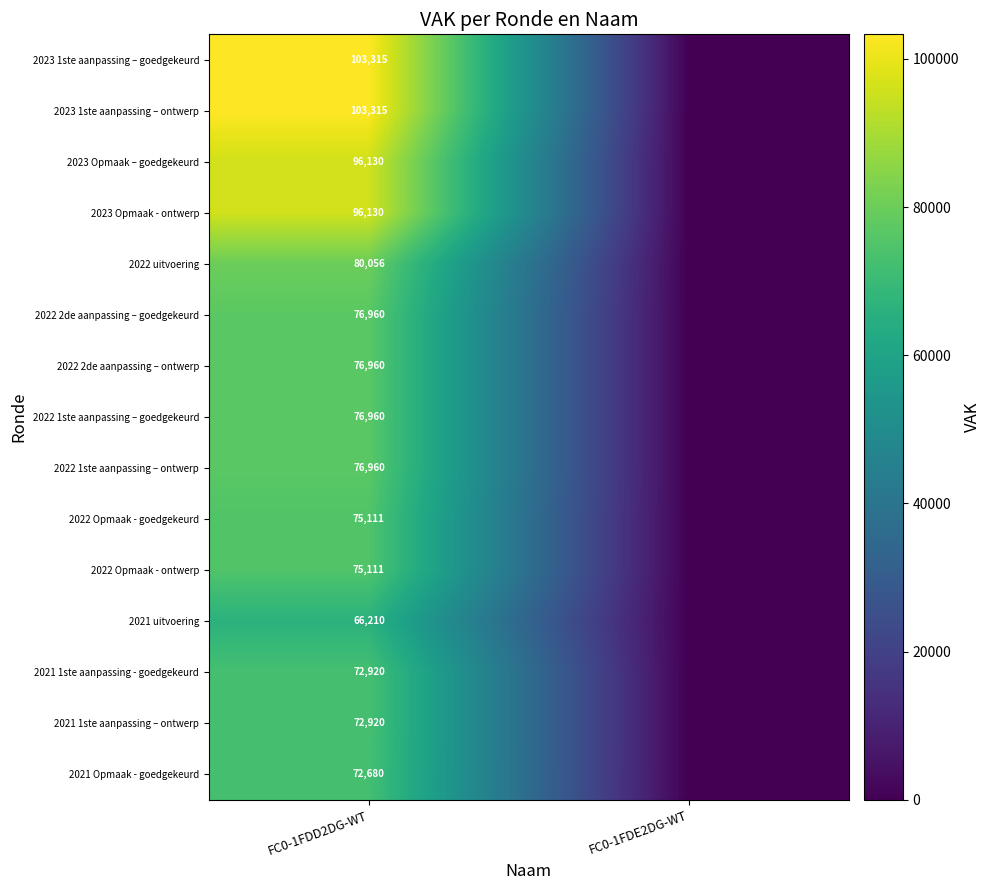

The value of 2022 uitvoering at FC0-1FDD2DG-WT is 80056. True or false?

True